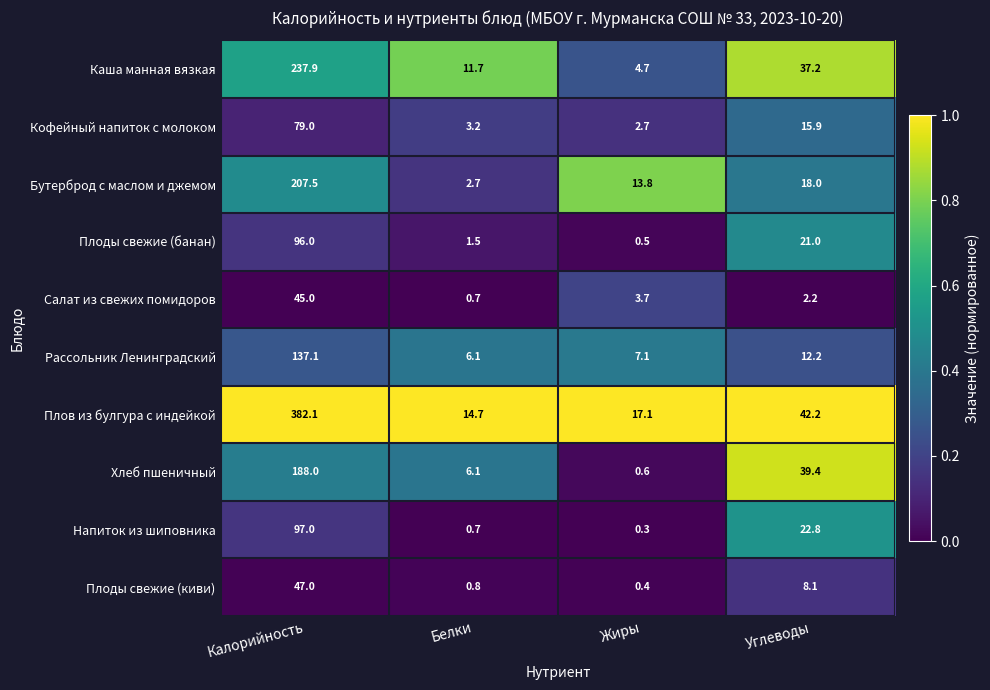

What is the sum of all Кофейный напиток с молоком values?

100.8